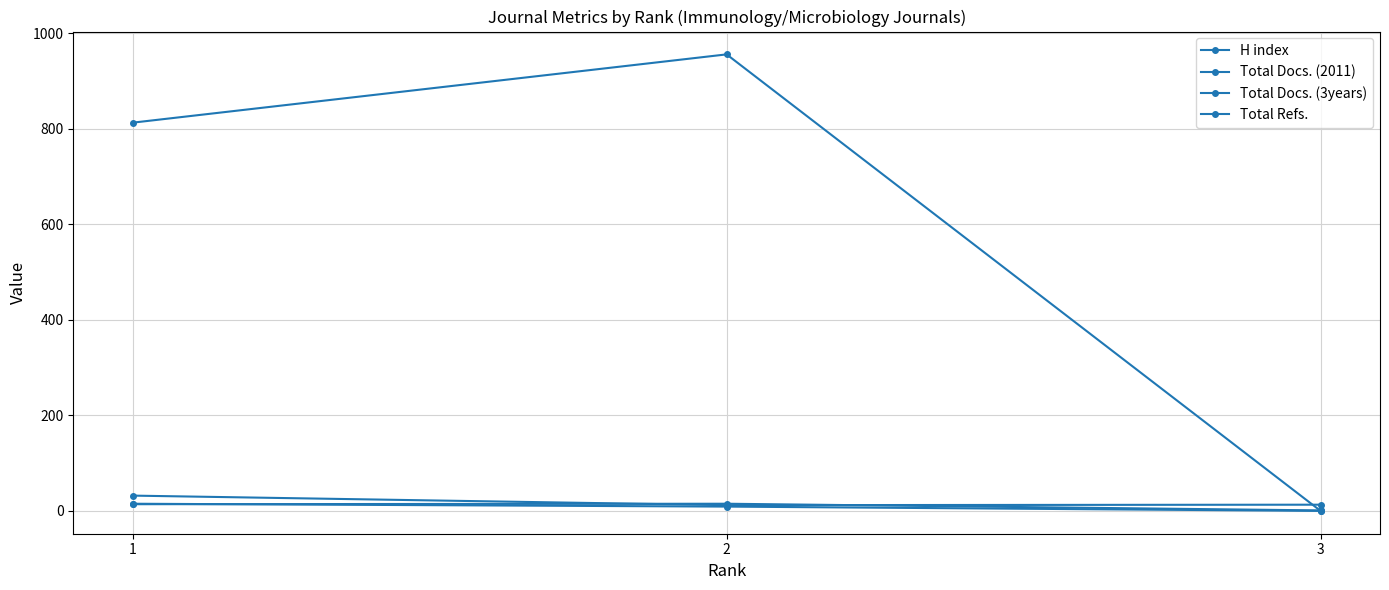

Between 2 and 3, which series saw the biggest shift?

Total Refs.